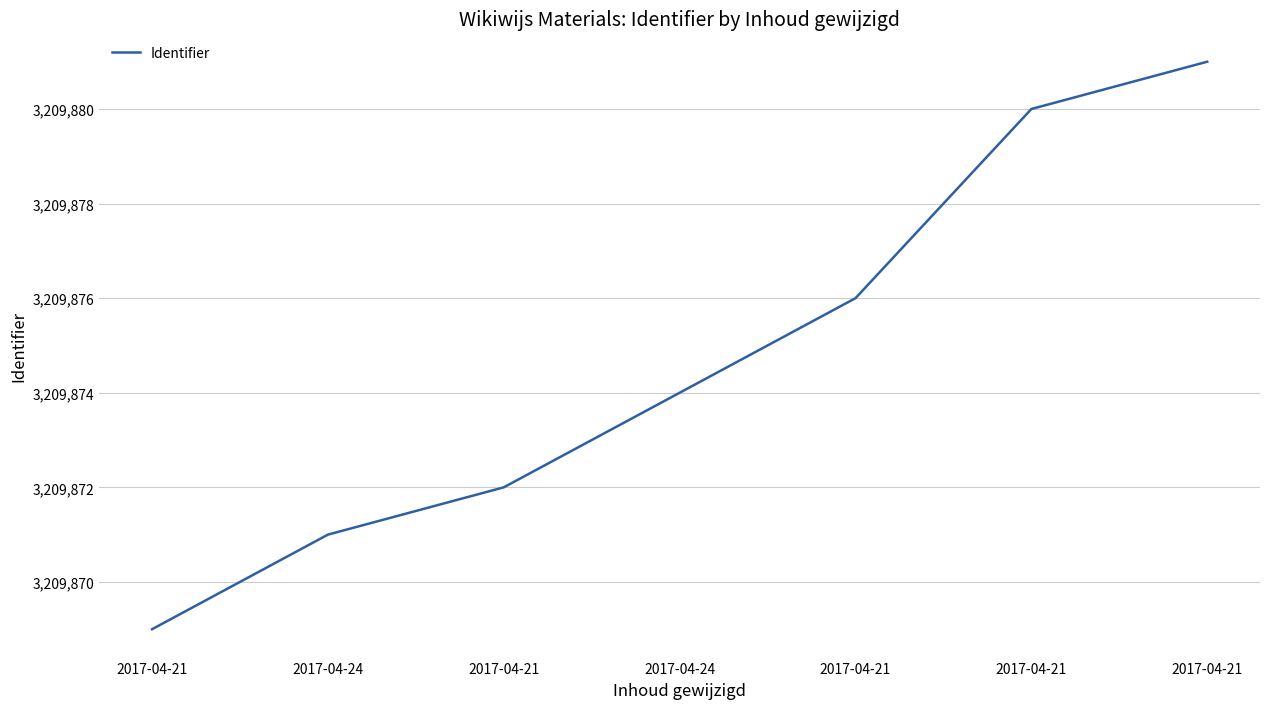

List the labels in order of value, smallest first.

2017-04-21, 2017-04-24, 2017-04-21, 2017-04-24, 2017-04-21, 2017-04-21, 2017-04-21